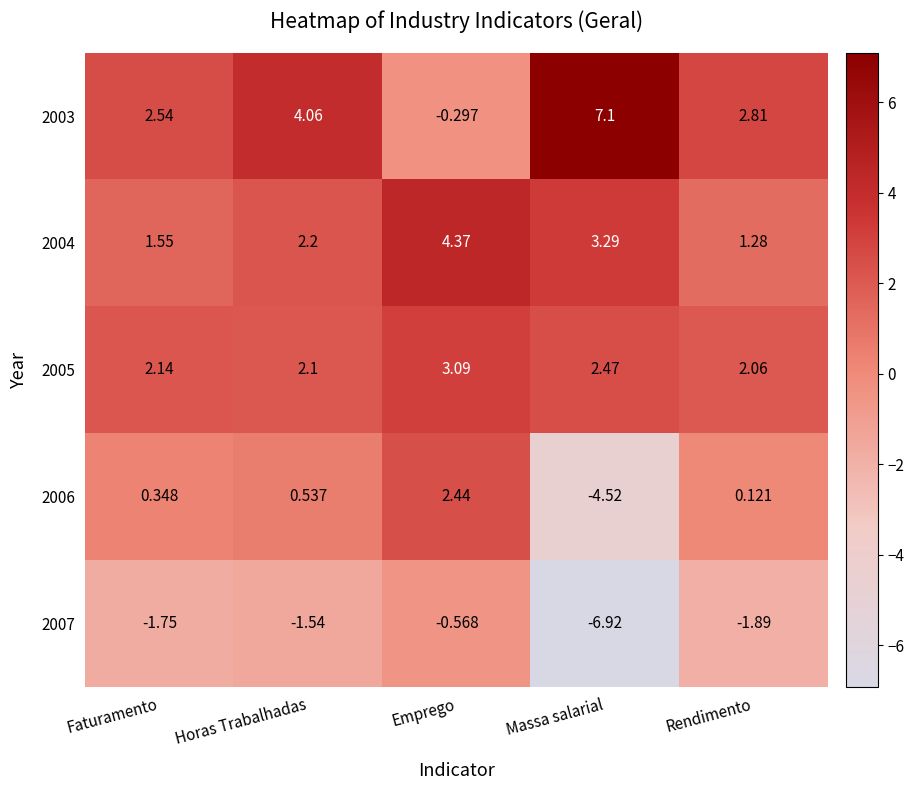

At Faturamento, list the series in order from largest to smallest.

2003, 2005, 2004, 2006, 2007